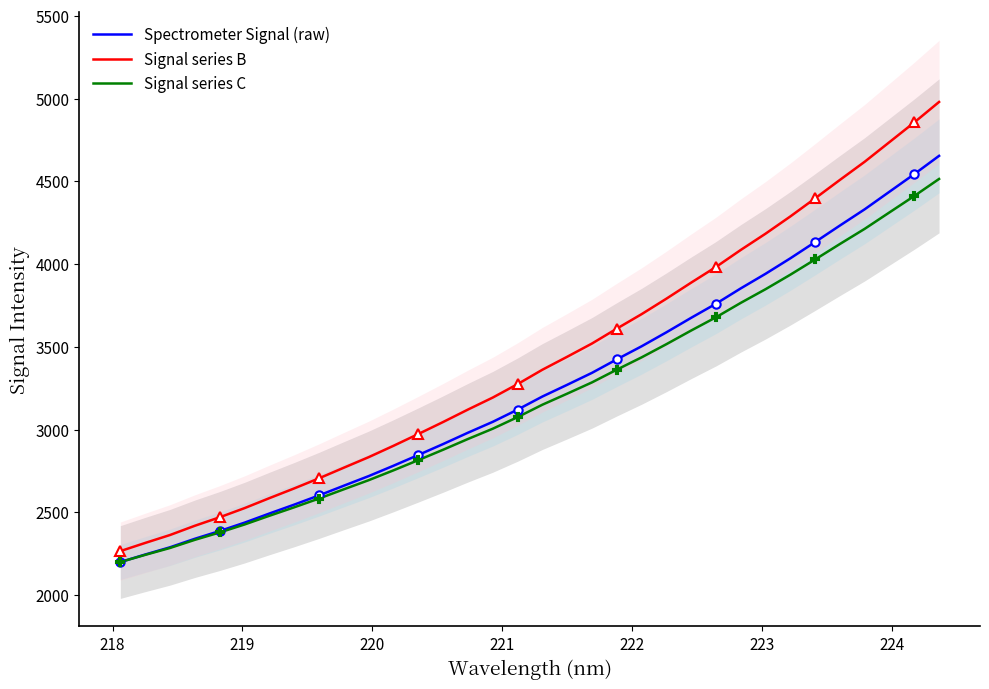

What is the greatest value displayed?

4980.0